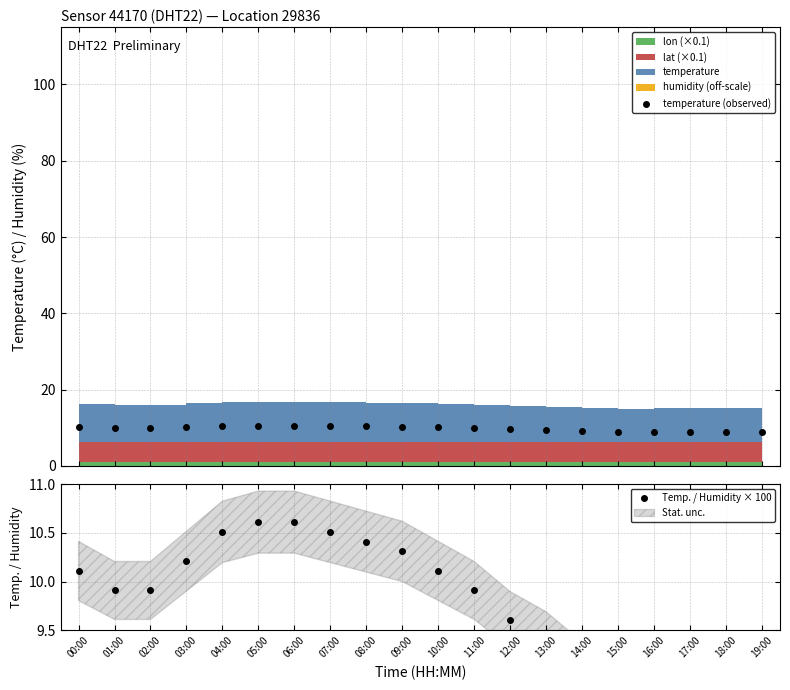

What is the difference between the Temp. / Humidity × 100 values at 13:00 and 07:00?

1.1